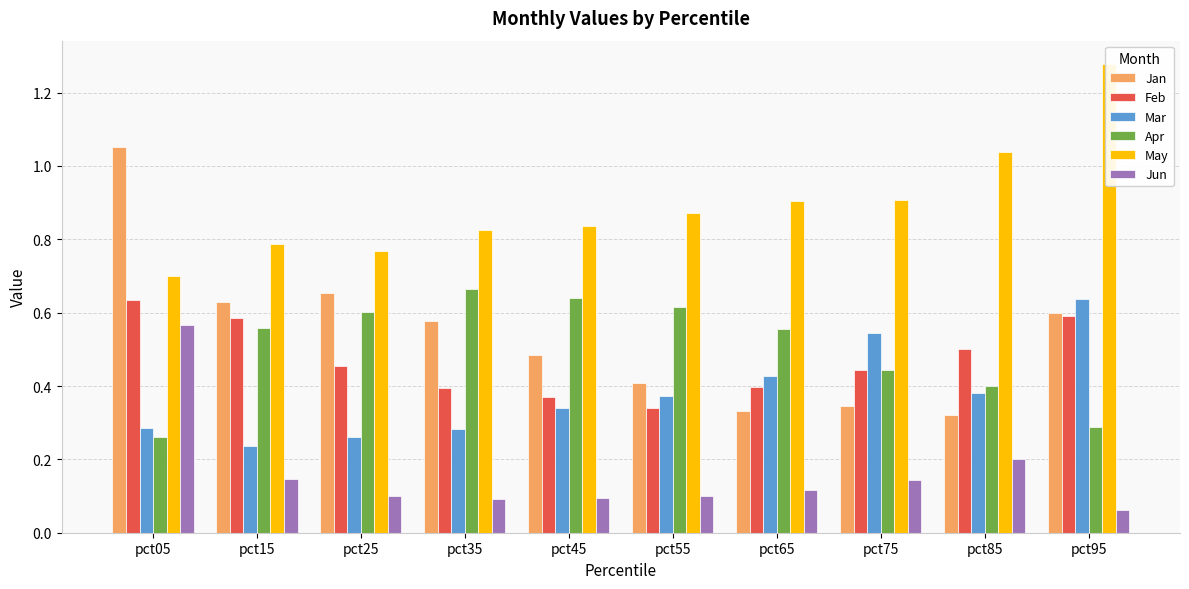

Reading right to left, transcribe all the data shown in this chart.

Jan: pct95=0.6	pct85=0.3	pct75=0.3	pct65=0.3	pct55=0.4	pct45=0.5	pct35=0.6	pct25=0.7	pct15=0.6	pct05=1.1
Feb: pct95=0.6	pct85=0.5	pct75=0.4	pct65=0.4	pct55=0.3	pct45=0.4	pct35=0.4	pct25=0.5	pct15=0.6	pct05=0.6
Mar: pct95=0.6	pct85=0.4	pct75=0.5	pct65=0.4	pct55=0.4	pct45=0.3	pct35=0.3	pct25=0.3	pct15=0.2	pct05=0.3
Apr: pct95=0.3	pct85=0.4	pct75=0.4	pct65=0.6	pct55=0.6	pct45=0.6	pct35=0.7	pct25=0.6	pct15=0.6	pct05=0.3
May: pct95=1.3	pct85=1.0	pct75=0.9	pct65=0.9	pct55=0.9	pct45=0.8	pct35=0.8	pct25=0.8	pct15=0.8	pct05=0.7
Jun: pct95=0.1	pct85=0.2	pct75=0.1	pct65=0.1	pct55=0.1	pct45=0.1	pct35=0.1	pct25=0.1	pct15=0.1	pct05=0.6